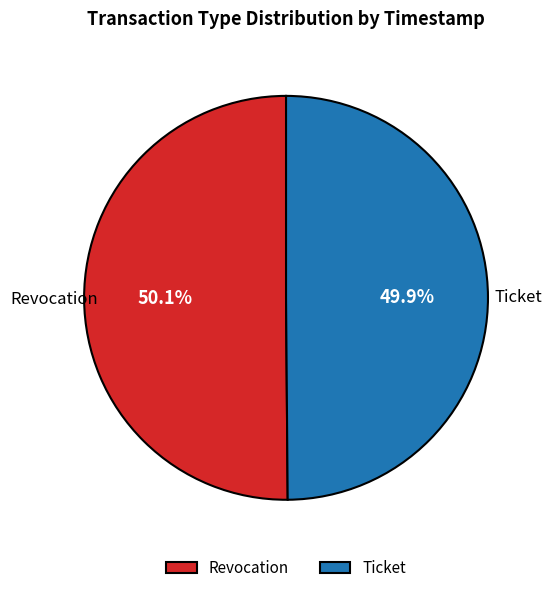

How much of the chart is everything except Ticket?

50.1%